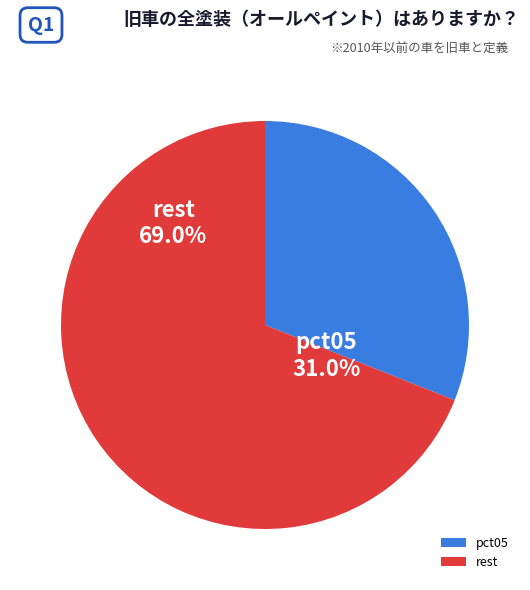

Is it true that pct45 is 2% of the pie?

False